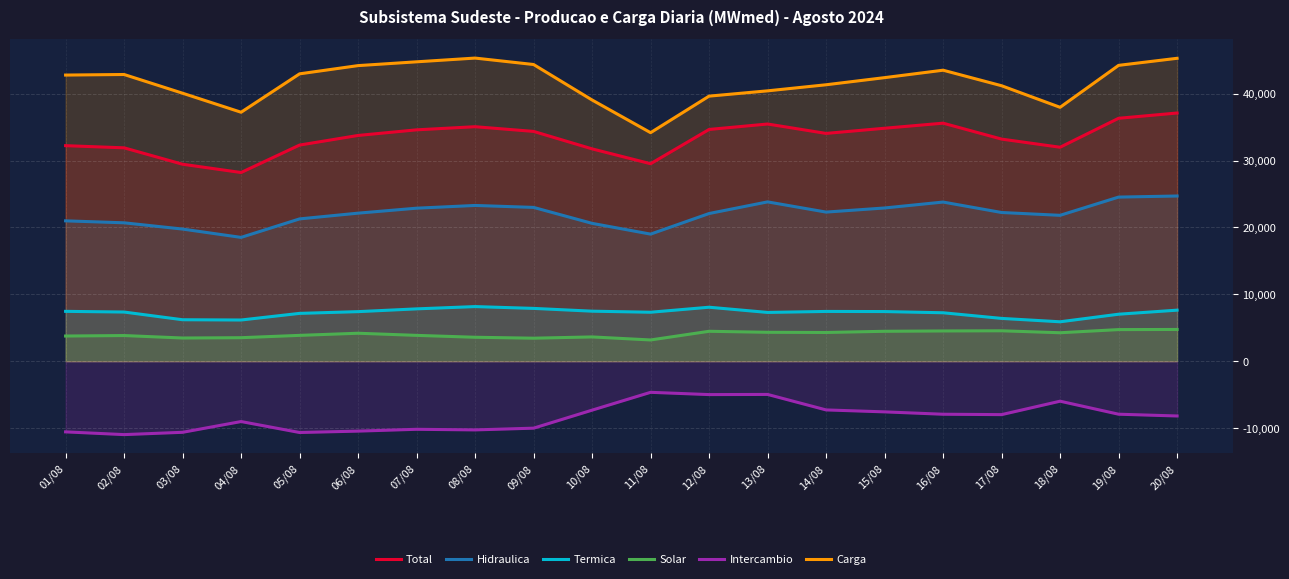

What is the difference between the Total values at 04/08 and 19/08?

8105.4